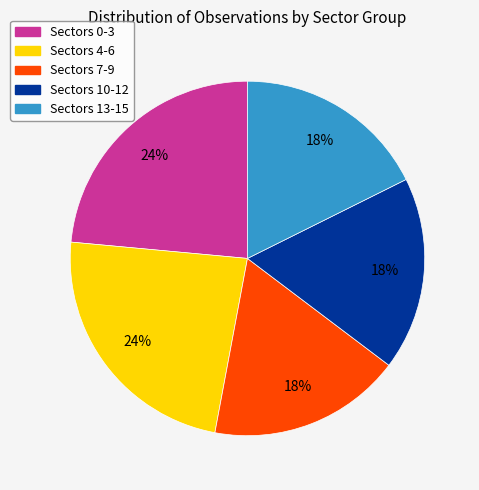

Is it true that Sectors 0-3 is 35% of the pie?

False